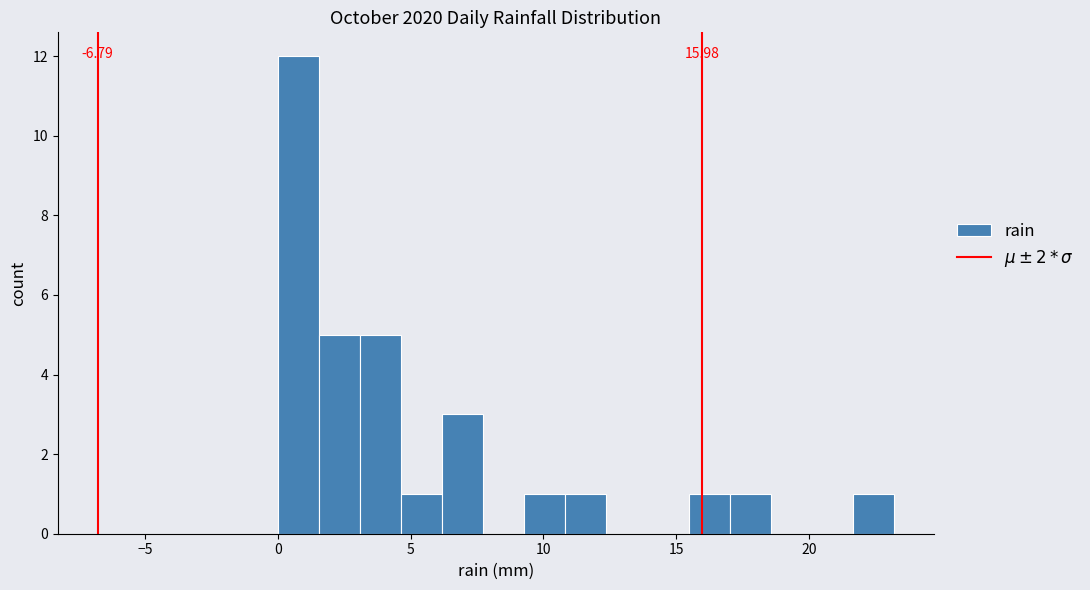

Read against the x-axis, roughly where is the centre of the tallest bar?

1.0